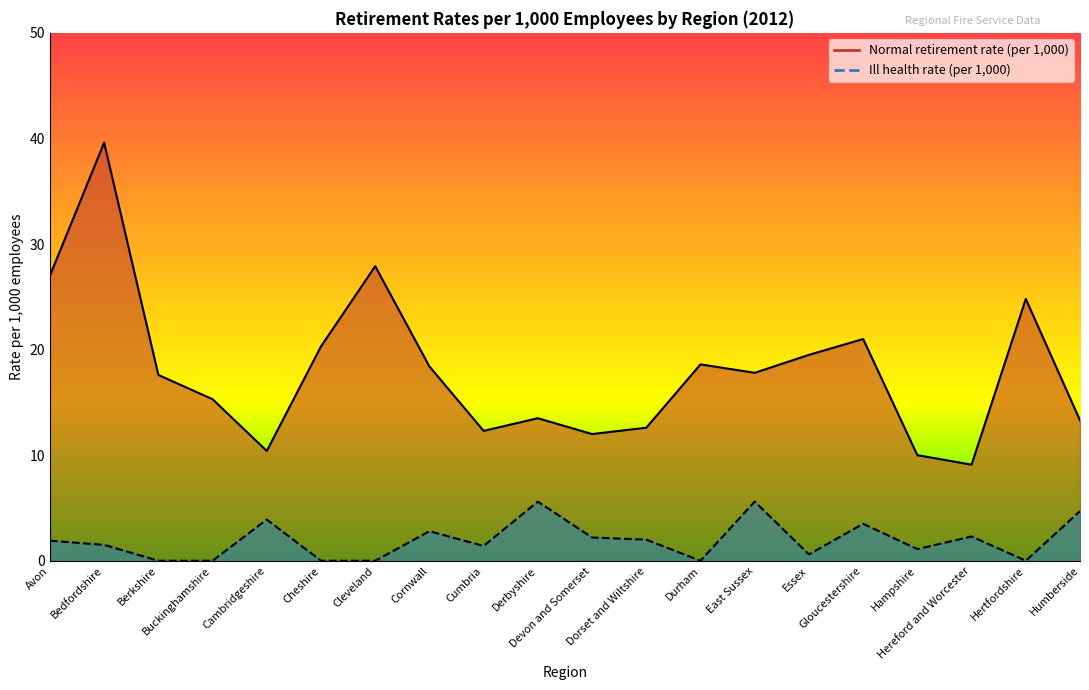

True or false: Ill health rate (per 1,000) and Normal retirement rate (per 1,000) intersect in this chart.

False